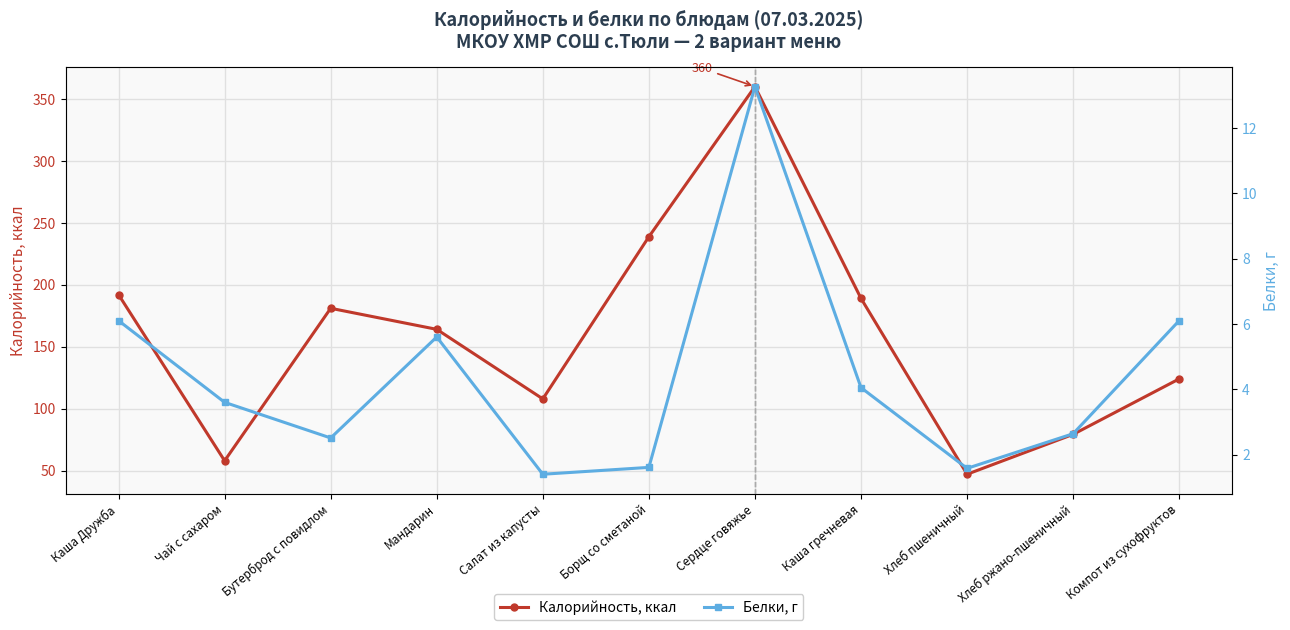

What is the maximum value for Калорийность, ккал?

360.0